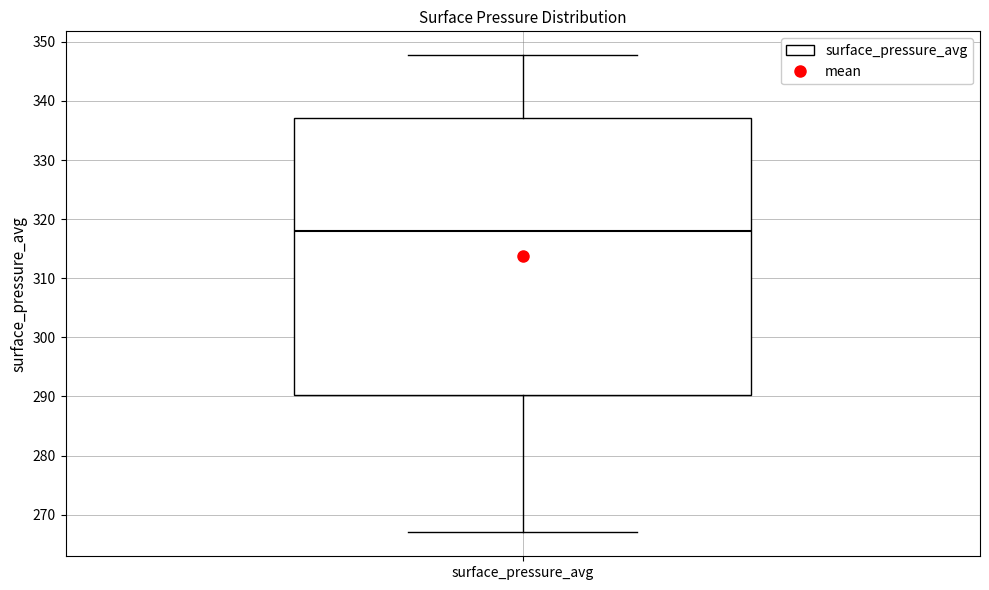

Read this box plot against the y-axis: the position of the median line, the range covered by the box, and the ends of both whiskers. The values are not printed on the chart, so give them approximately, as read against the axis.

median 318, box 290 to 337, whiskers 267 to 348